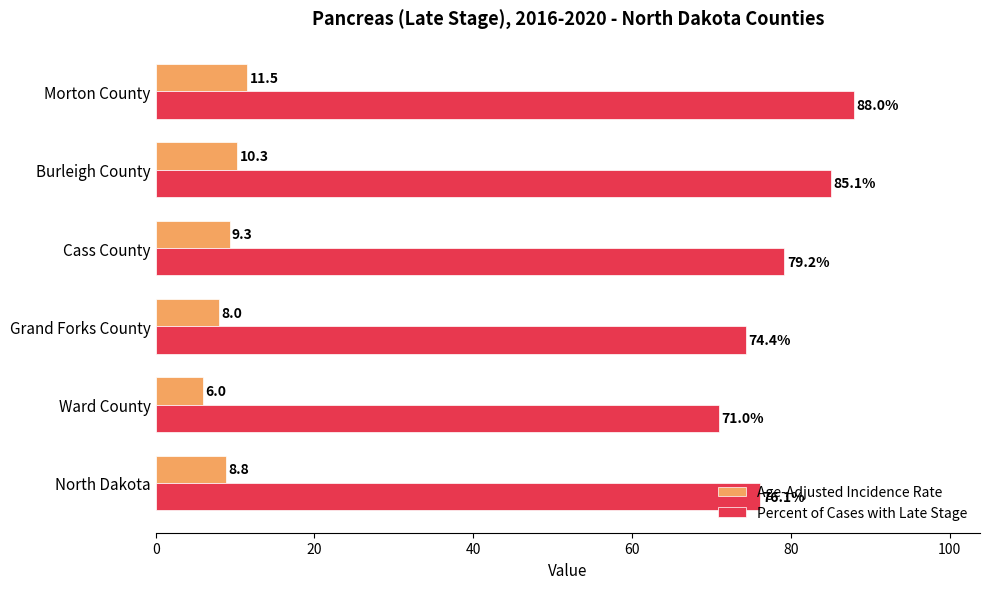

Between North Dakota and Ward County, which series saw the biggest shift?

Percent of Cases with Late Stage